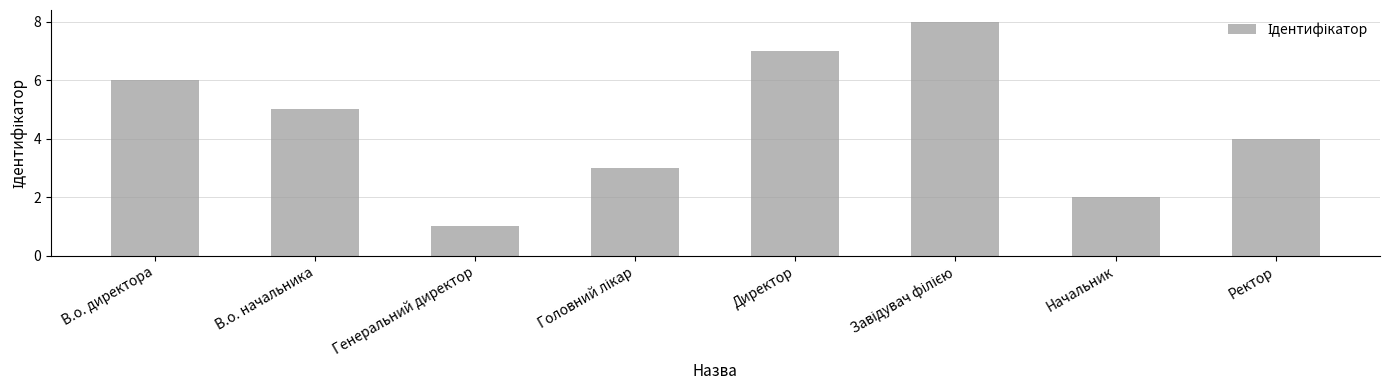

What is the change in value from В.о. начальника to Начальник?

-3